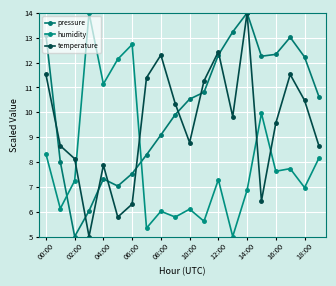

What is the value of the temperature point at the 8th from the left?

11.4